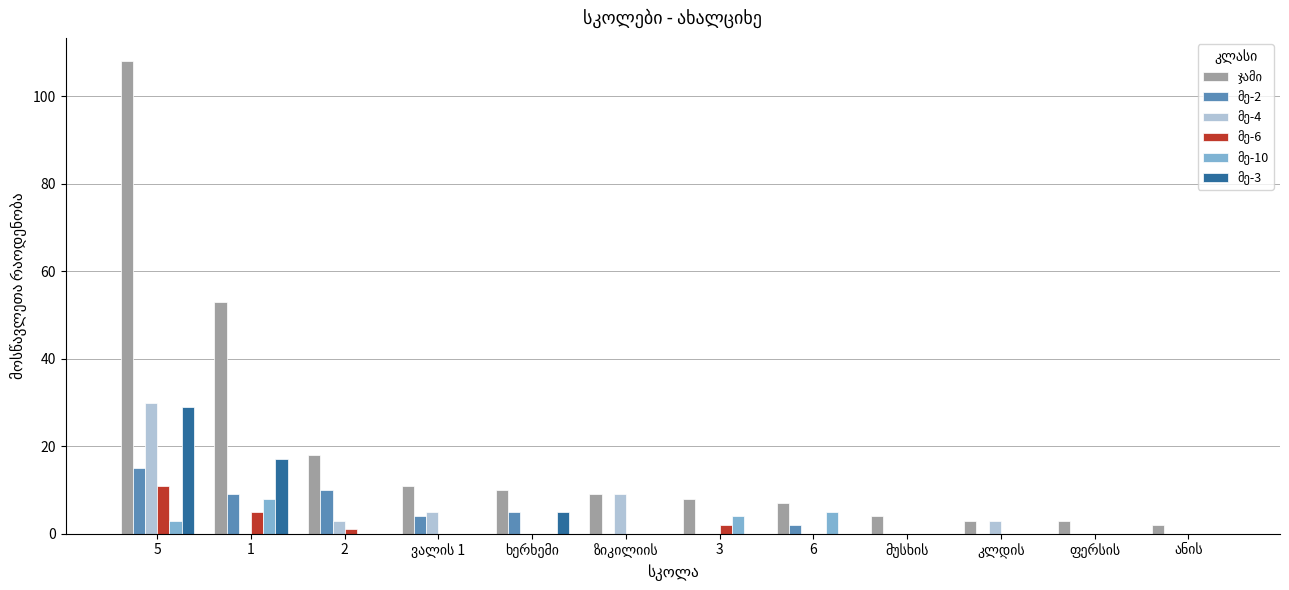

At which category is the sum across all series the highest?

5